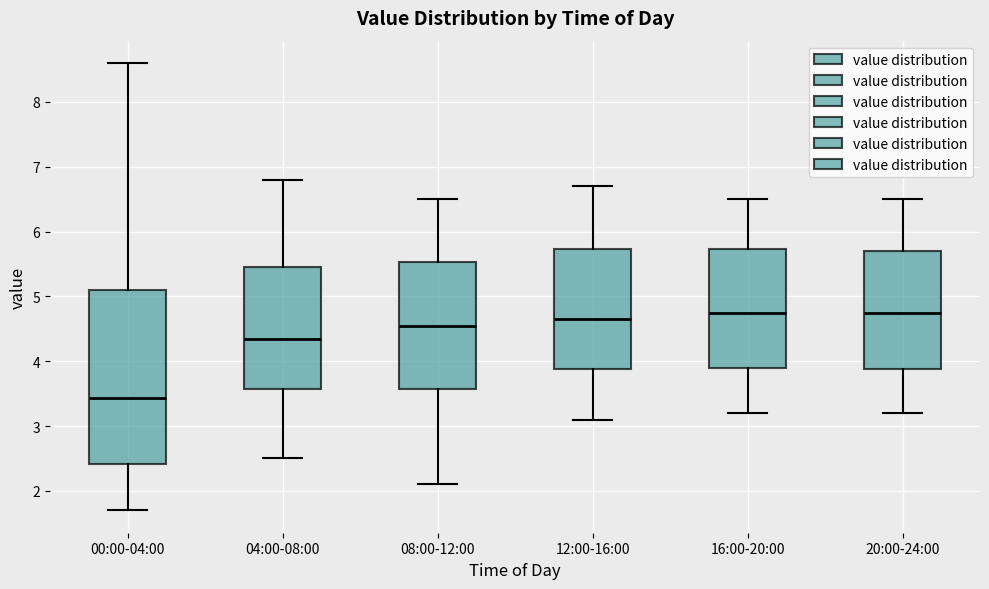

Which box is the tallest, from its lower edge to its upper edge?

00:00-04:00